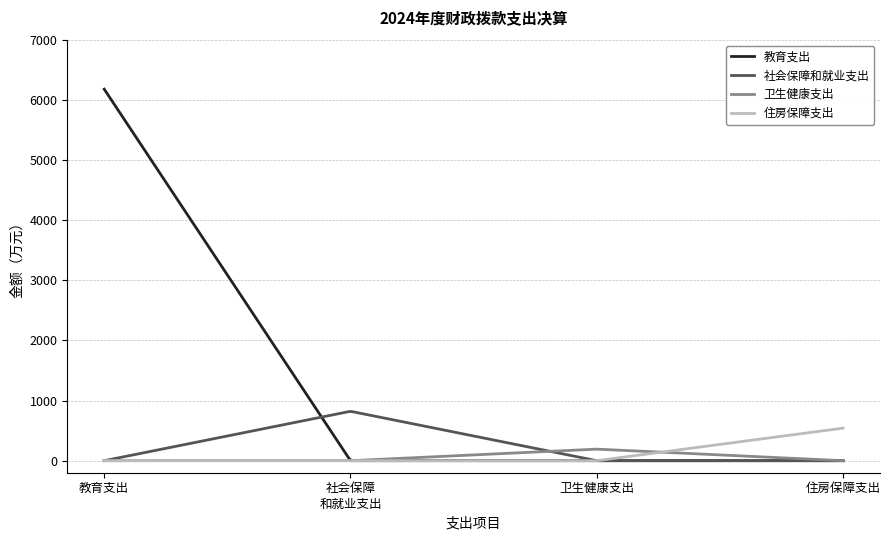

Which series has the largest range (max minus min)?

教育支出